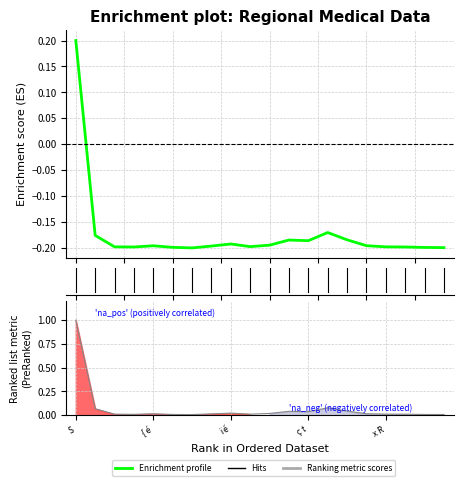

True or false: Enrichment profile has a value of -0.2 at 11.

True